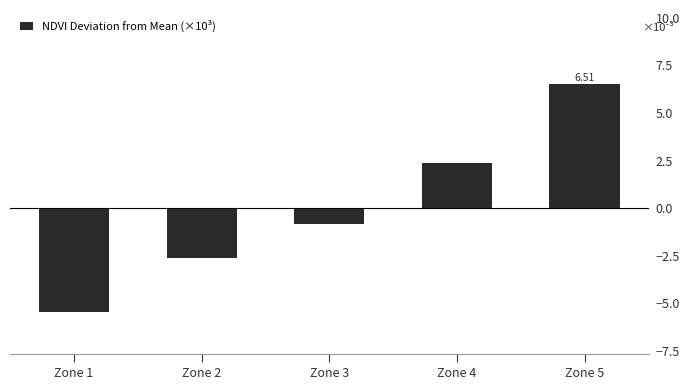

Which category has the highest value across all series?

Zone 5